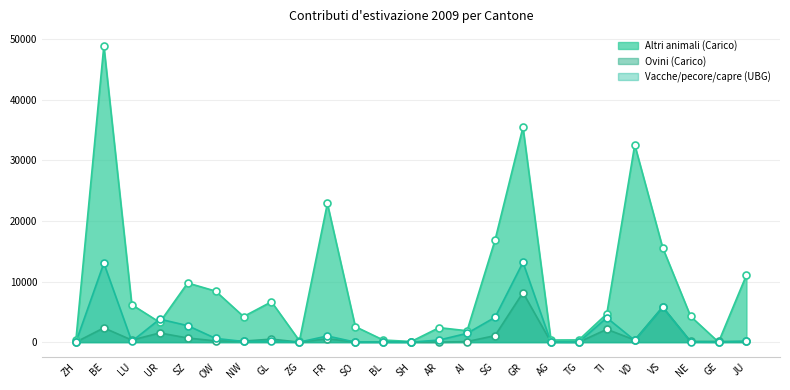

At which category is the sum across all series the highest?

BE